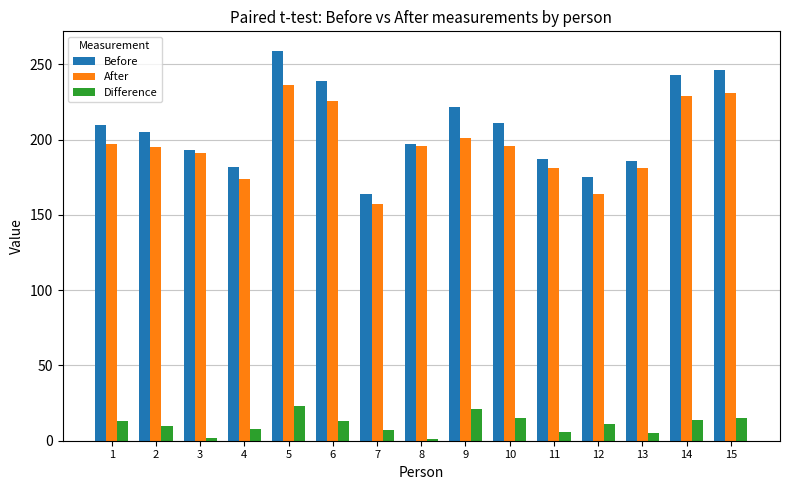

Which series has the largest range (max minus min)?

Before